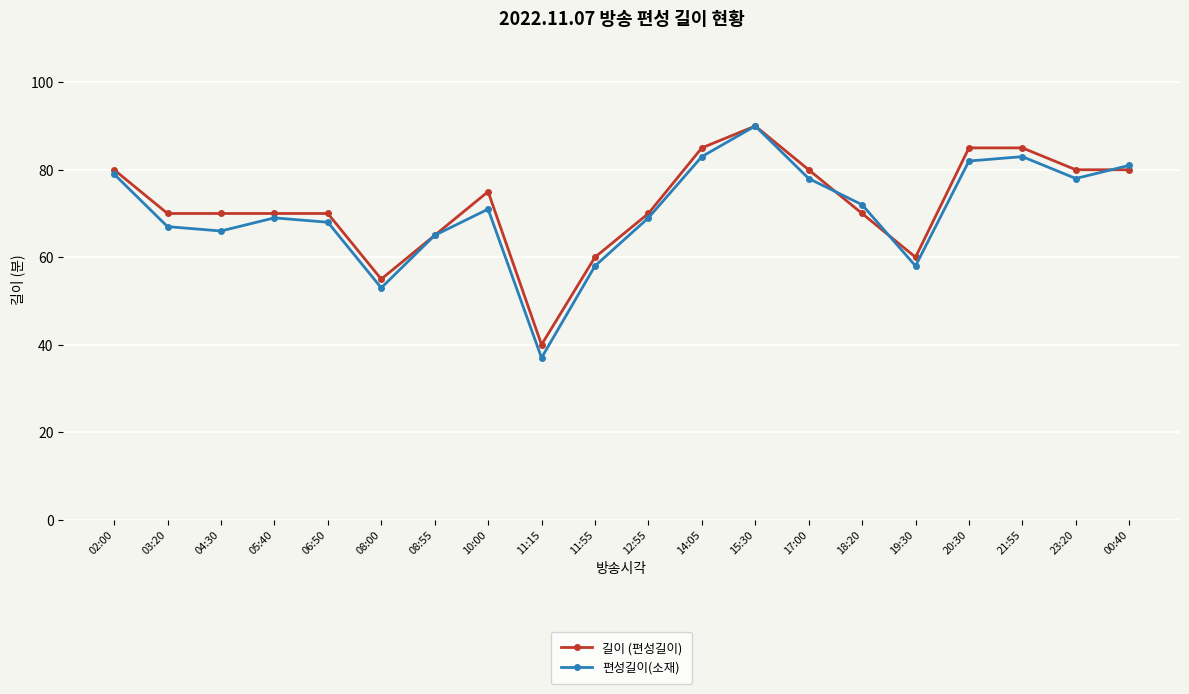

Which series ends up on top after the final intersection of 길이 (편성길이) and 편성길이(소재)?

편성길이(소재)